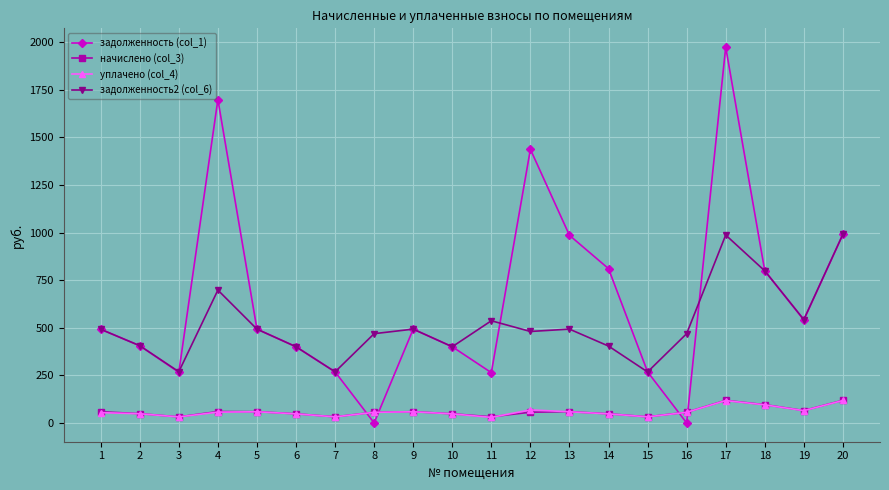

What is the maximum value for задолженность2 (col_6)?

990.7